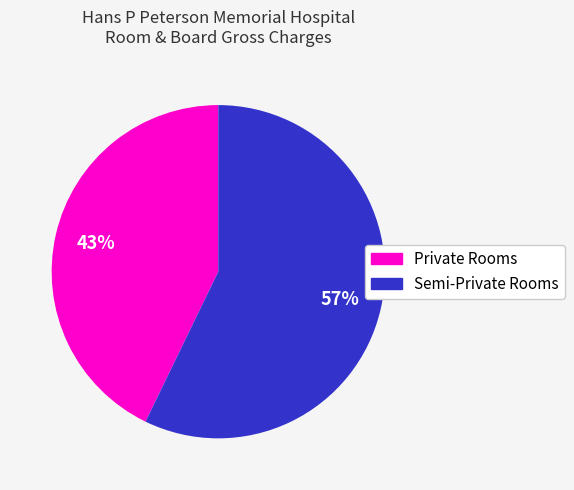

Is there any slice that represents more than half of the pie?

Yes